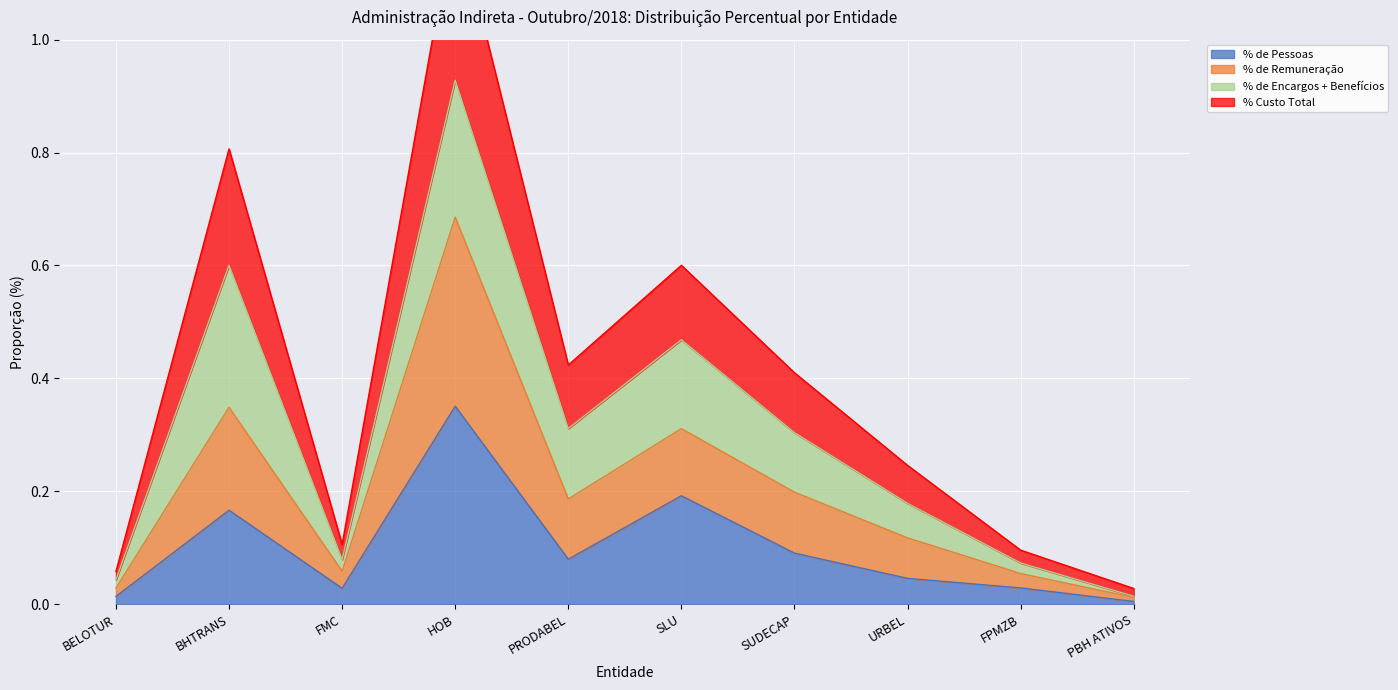

The % de Pessoas series shows 0.0 at PBH ATIVOS. True or false?

False